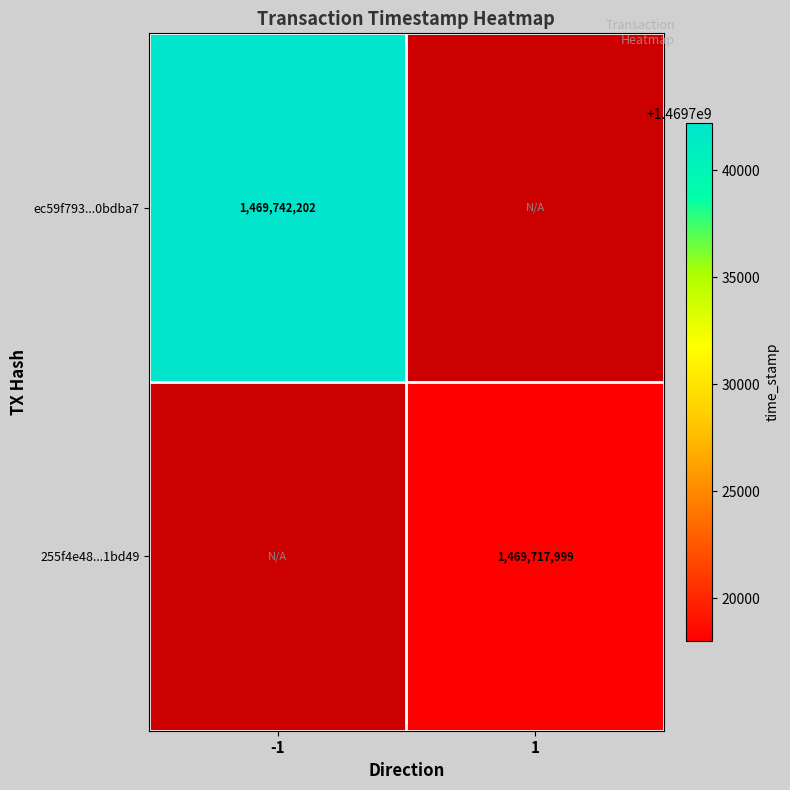

Is the value of 255f4e48...1bd49 at 1 greater than the value of ec59f793...0bdba7 at -1?

No